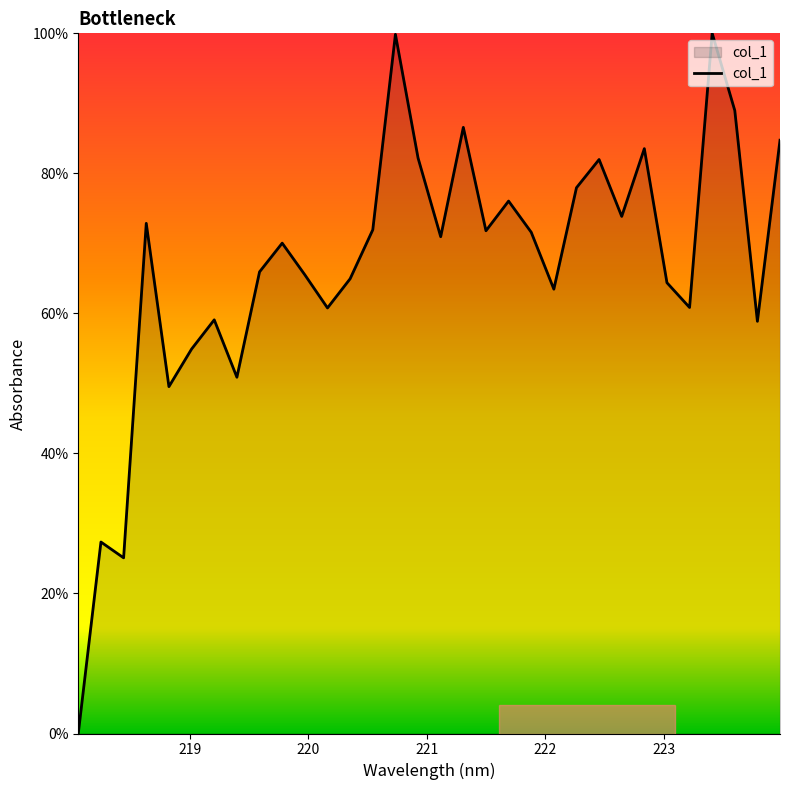

What is the maximum value shown in the chart?

100.0